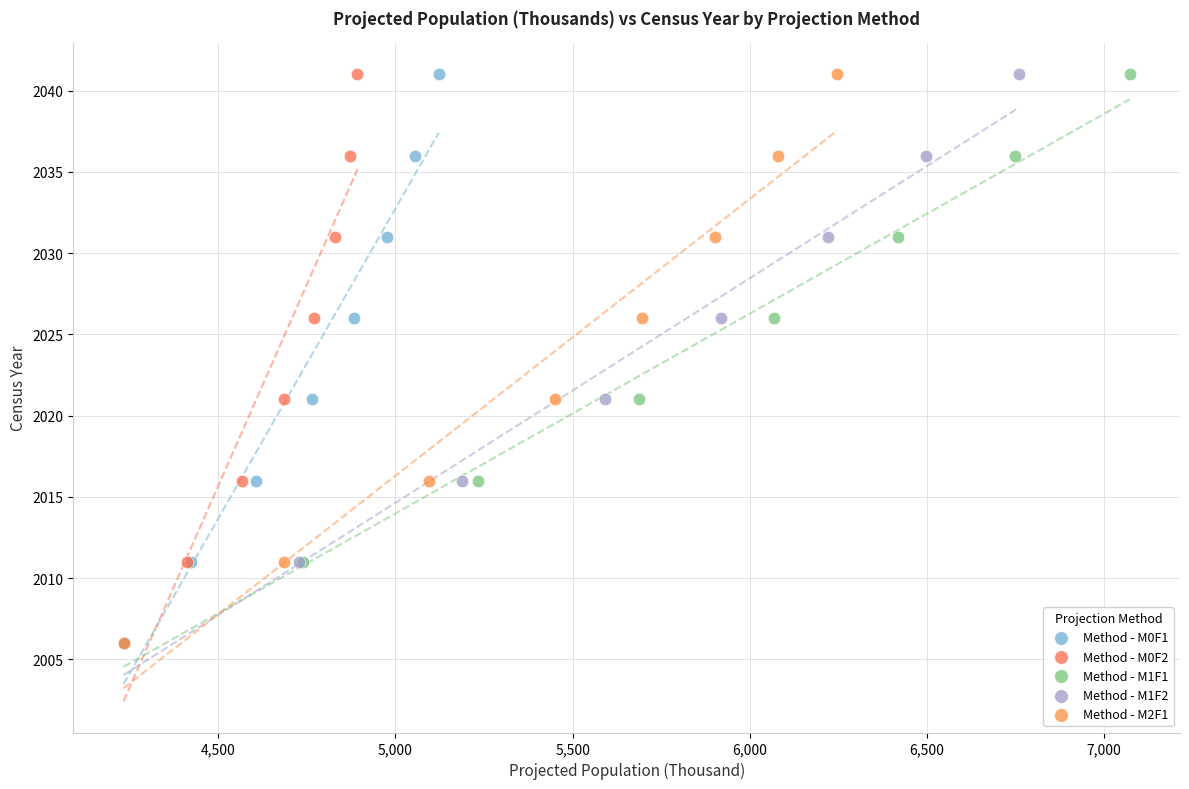

What are all the series names shown in the legend?

Method - M0F1, Method - M0F2, Method - M1F1, Method - M1F2, Method - M2F1